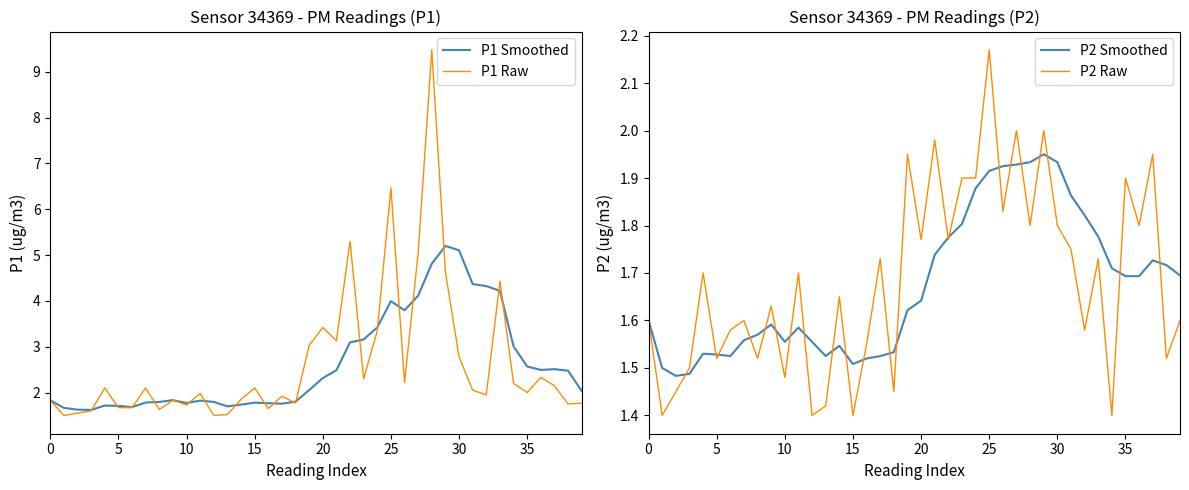

What is the label of the 6th point from the right?

34